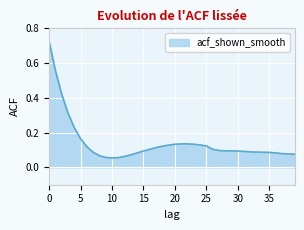

What is the maximum value shown in the chart?

0.7